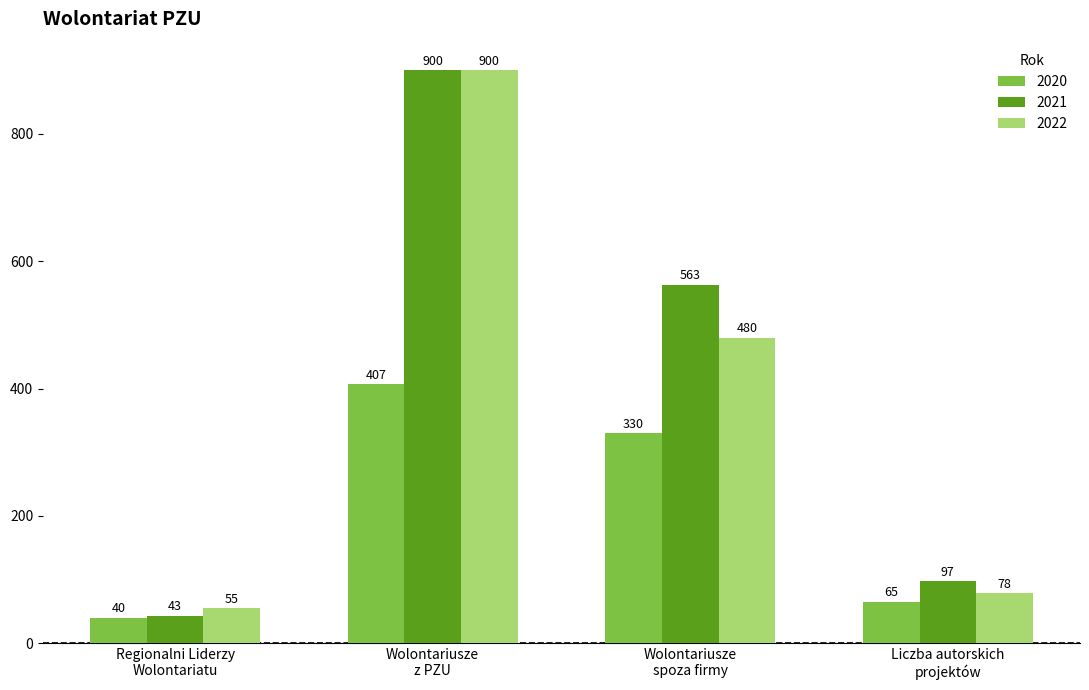

What is the smallest value displayed?

40